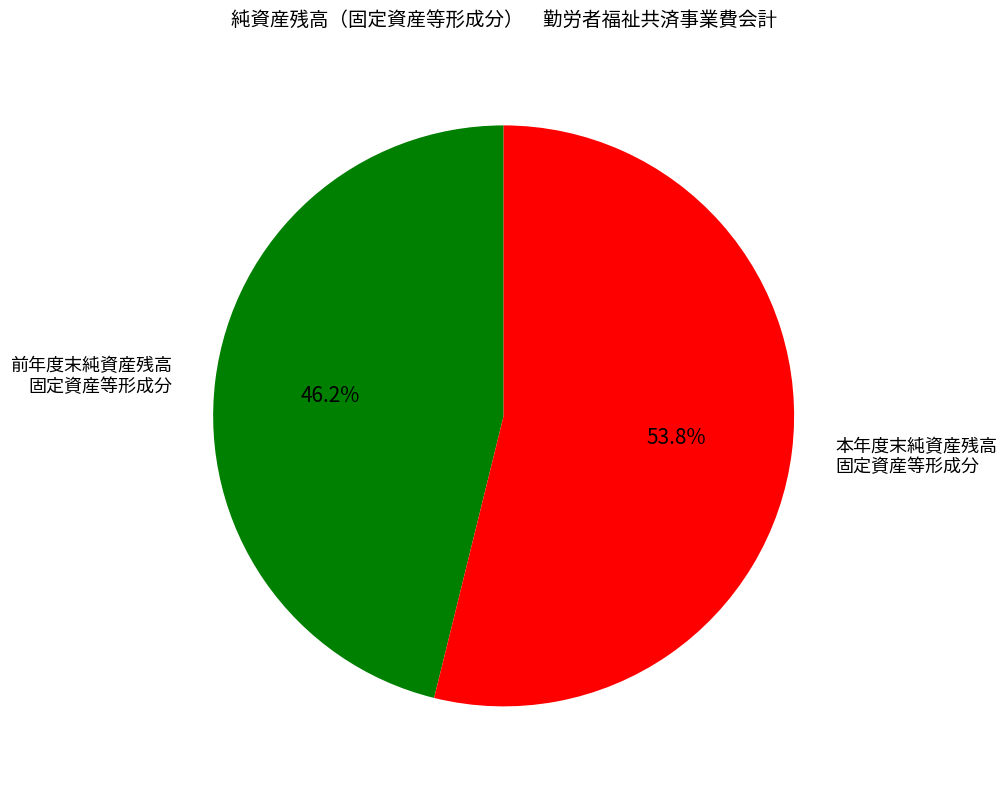

The 前年度末純資産残高 slice represents 46% of the pie. True or false?

True